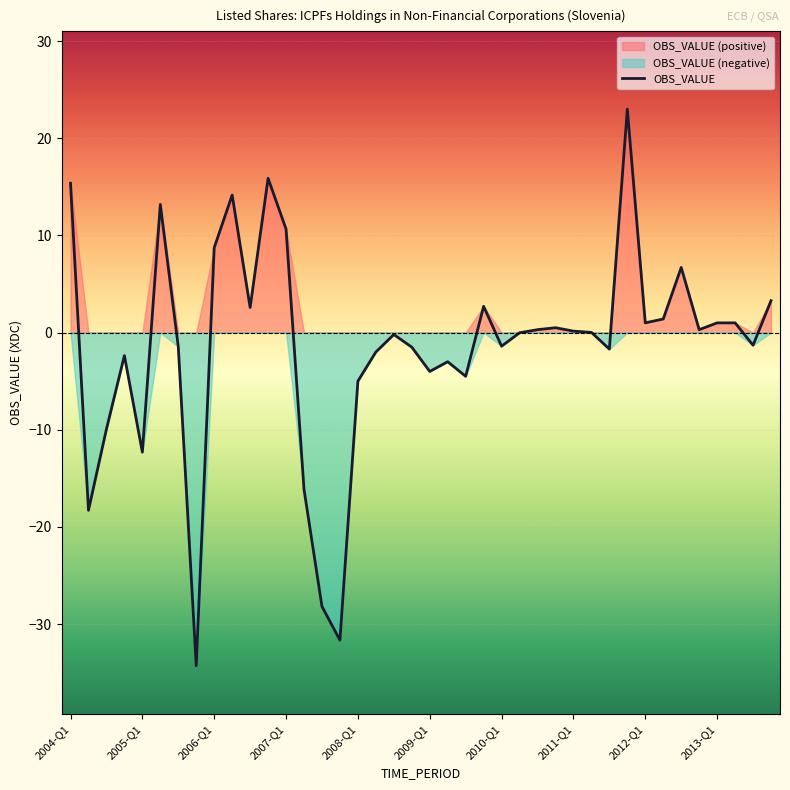

At which category does the data reach its first local valley?

2004-Q2